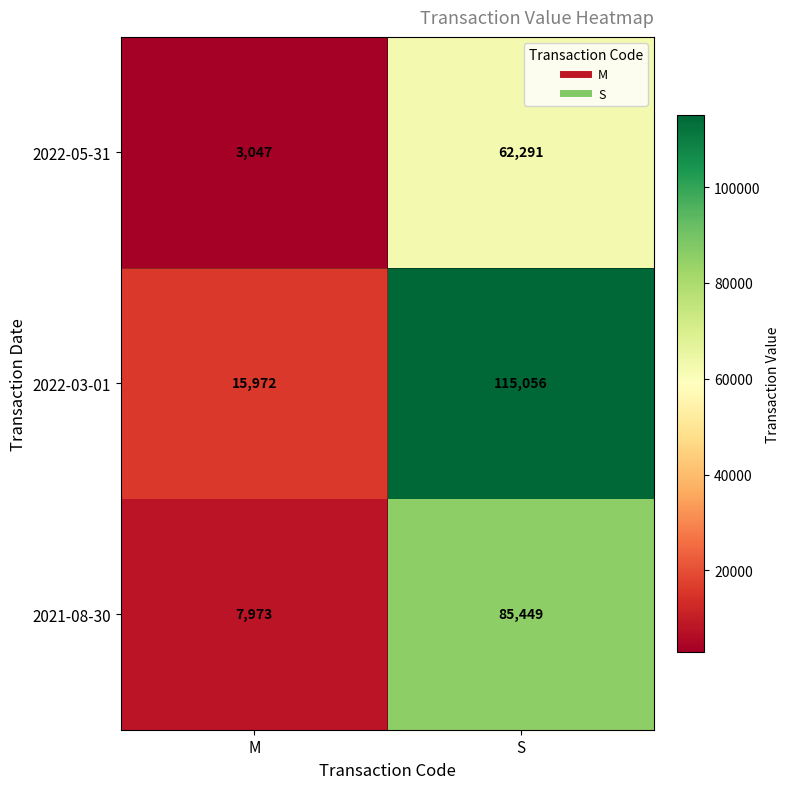

List the series in order of their peak value, lowest first.

2022-05-31, 2021-08-30, 2022-03-01